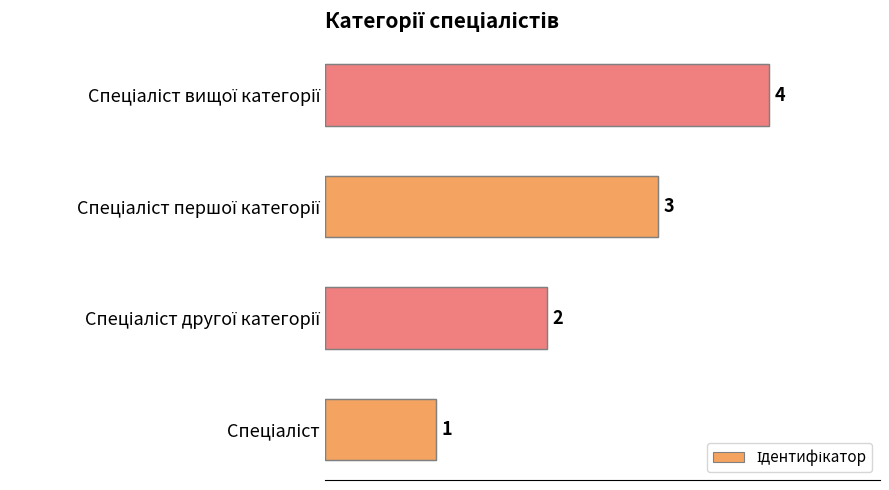

What is the maximum value shown in the chart?

4